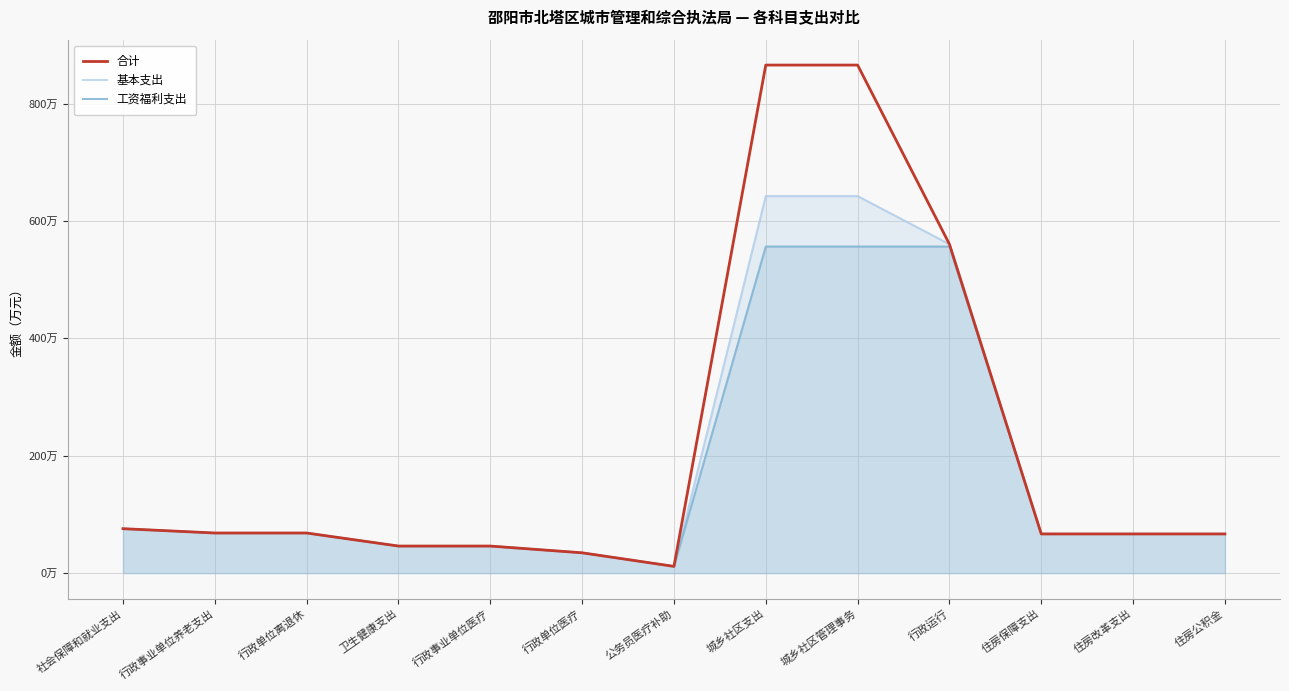

At which category does 合计 reach its first local valley?

公务员医疗补助